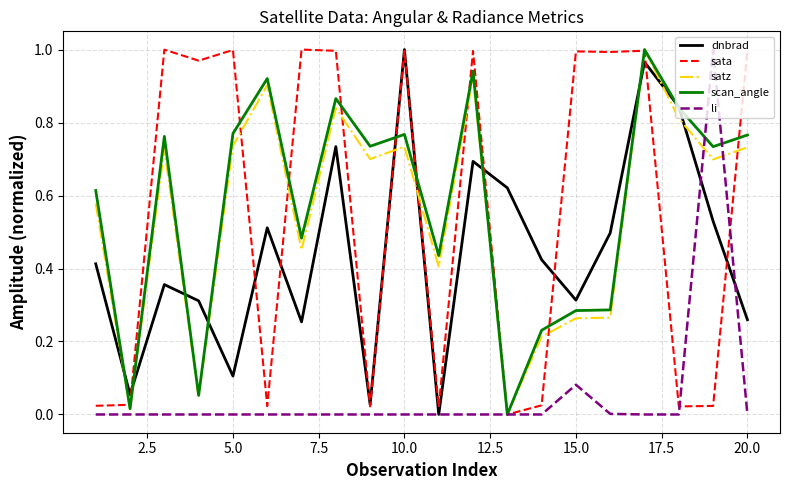

True or false: dnbrad and satz cross at least once.

True